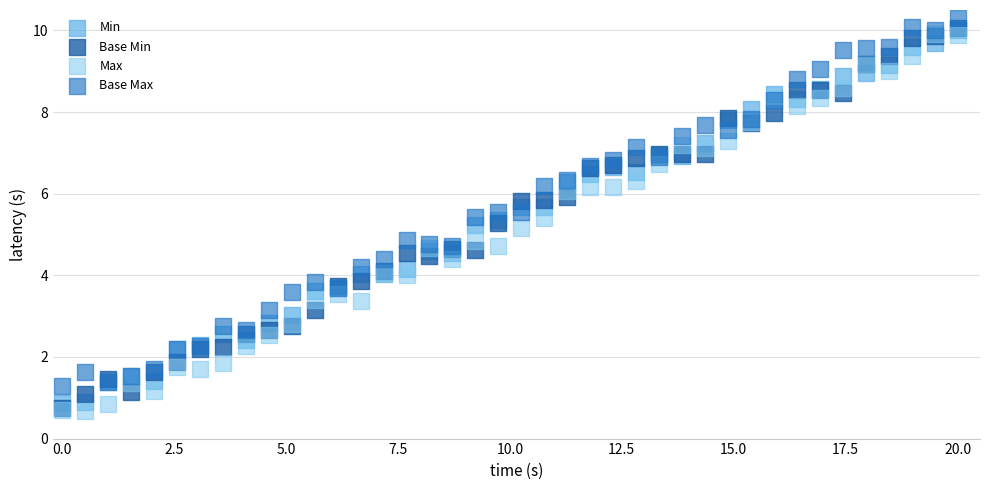

What are all the series names shown in the legend?

Min, Base Min, Max, Base Max